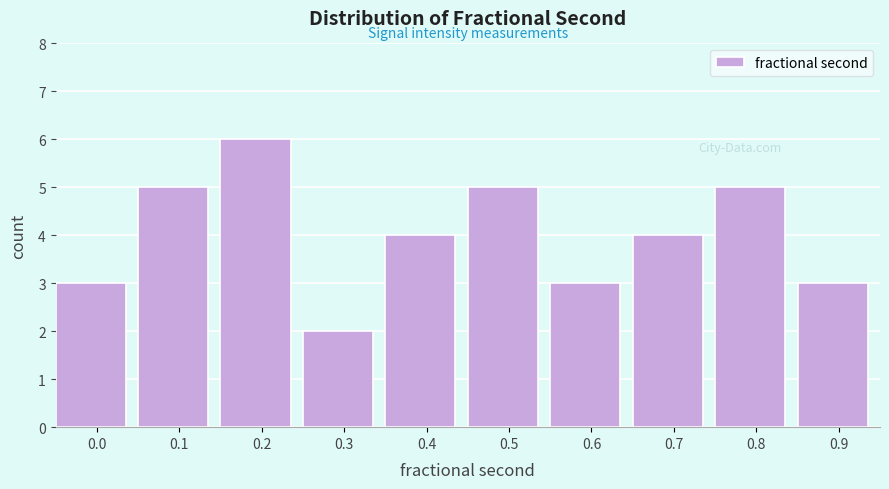

Reading right to left, what are all the values shown in this chart?

3	5	4	3	5	4	2	6	5	3